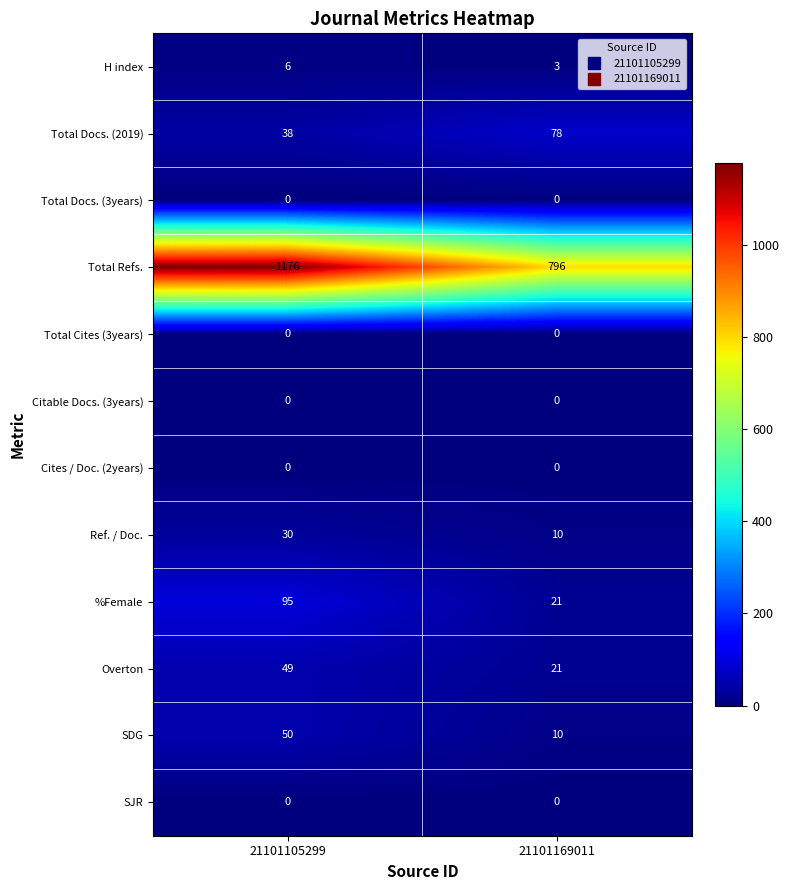

Which series has the largest total across all categories?

Total Refs.